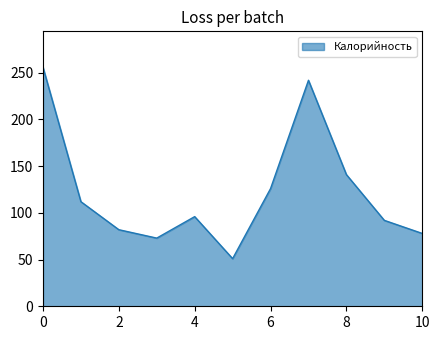

What is the smallest value displayed?

51